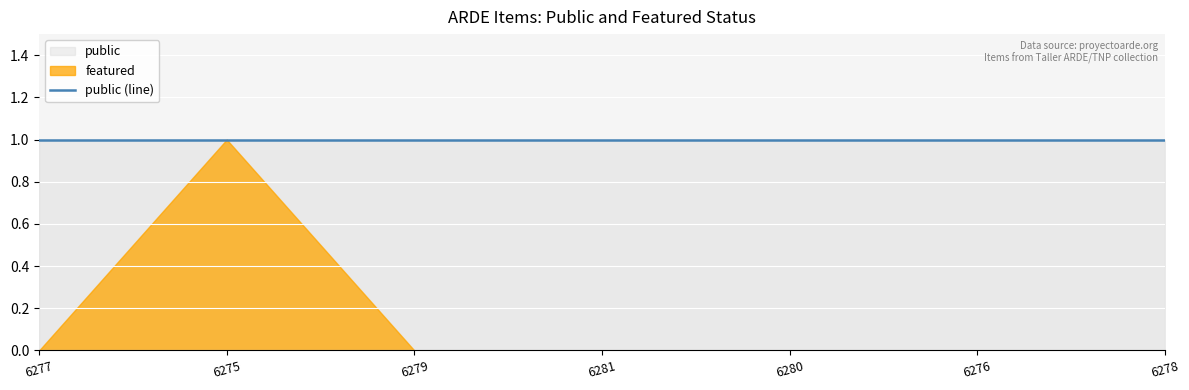

Does the chart display data point markers on the line(s)?

No